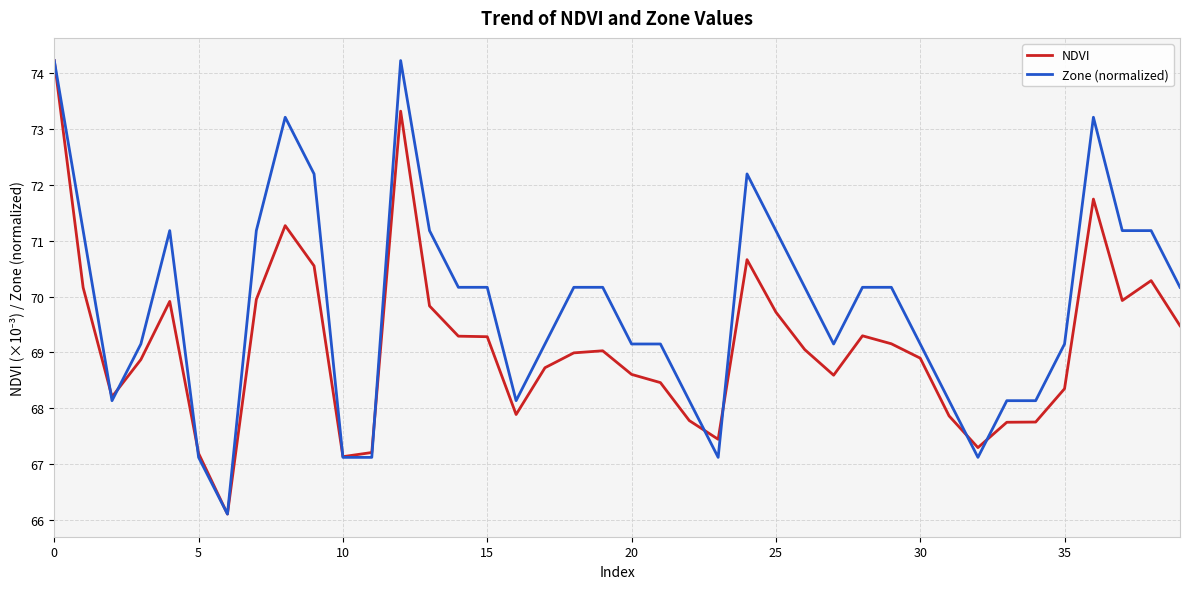

True or false: NDVI has more than 1 points higher than both neighbors.

True